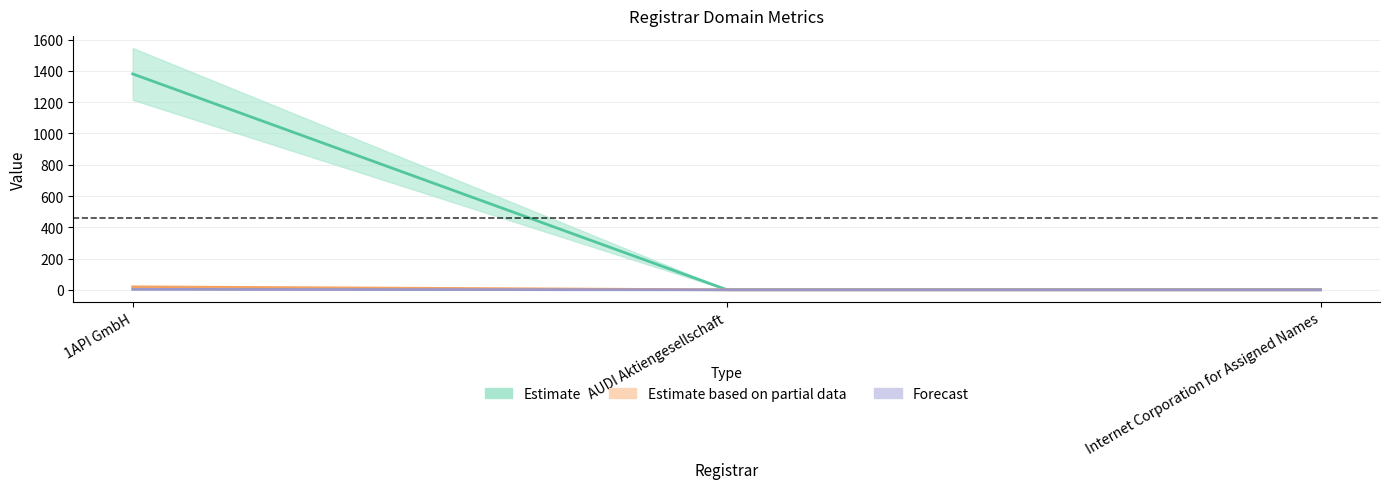

Is the value of total-domains at Internet Corporation for Assigned Names greater than the value of net-renews-1-yr at Internet Corporation for Assigned Names?

Yes